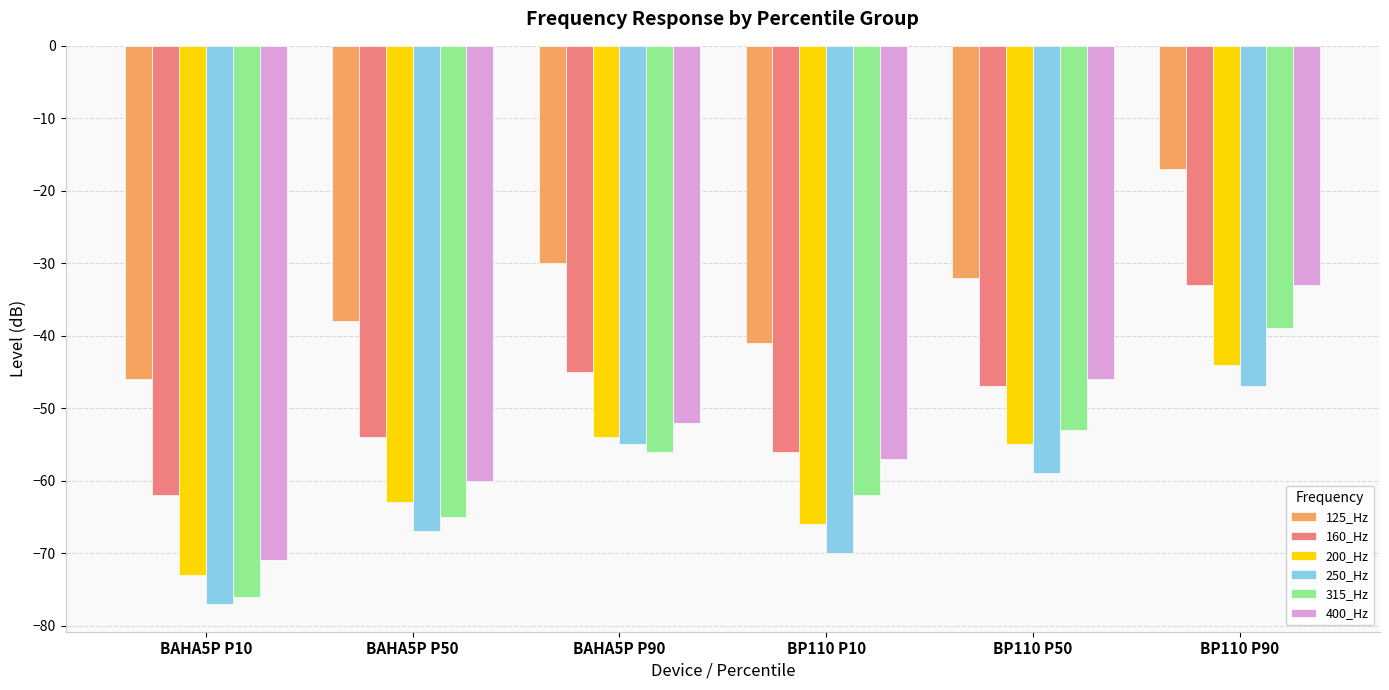

What is the difference between the maximum and minimum values in the 315_Hz series?

37